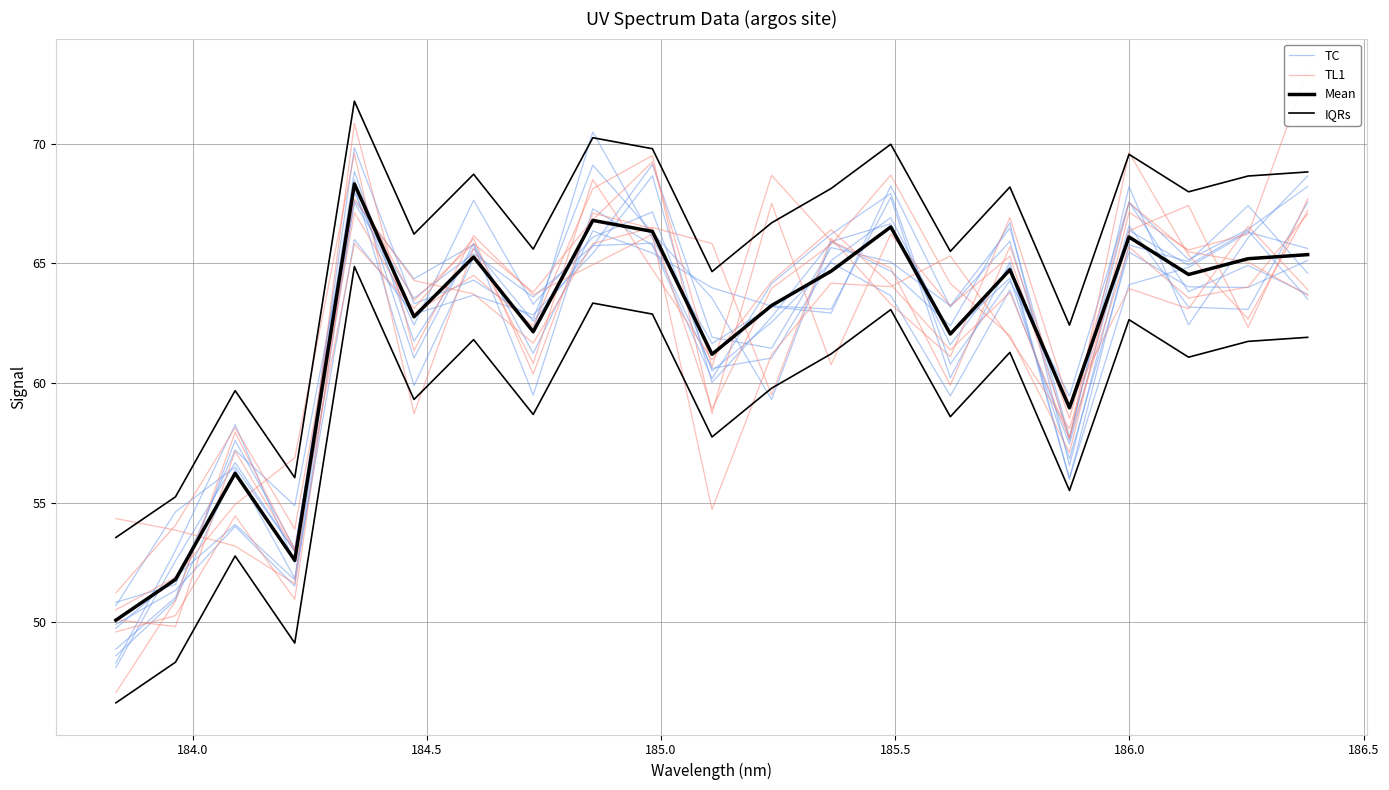

How many series are shown in this chart?

4